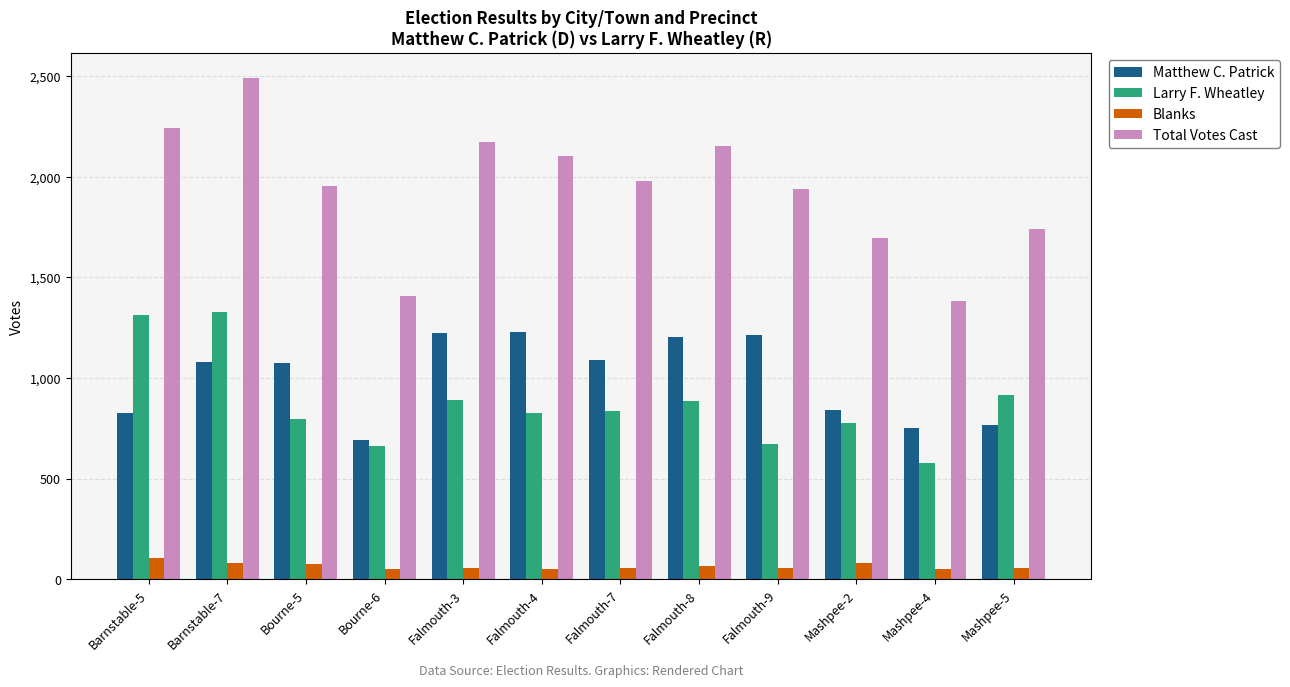

What is the difference between the maximum and minimum values in the Larry F. Wheatley series?

746